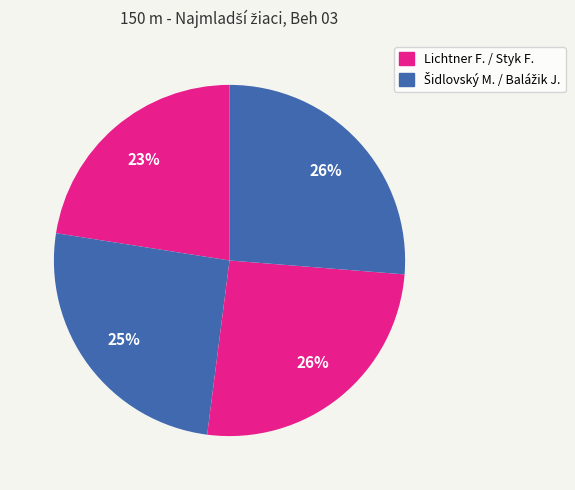

Count the number of slices in the pie.

4